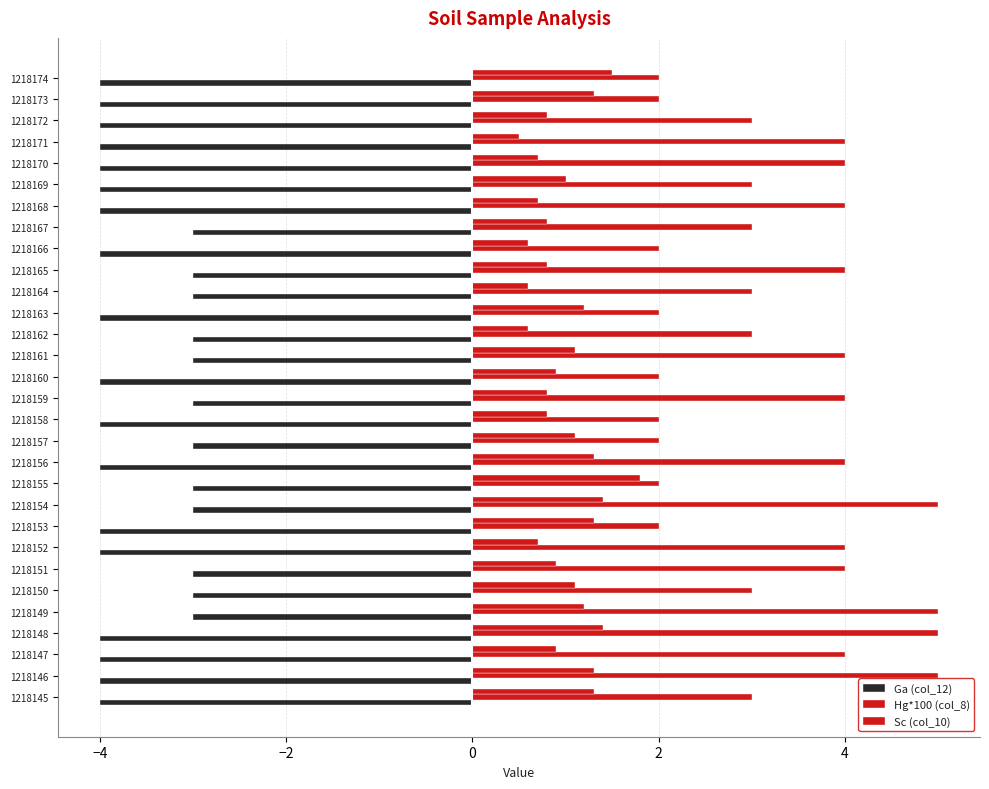

What is the value of the Sc (col_10) bar at the 22nd from the left?

0.6